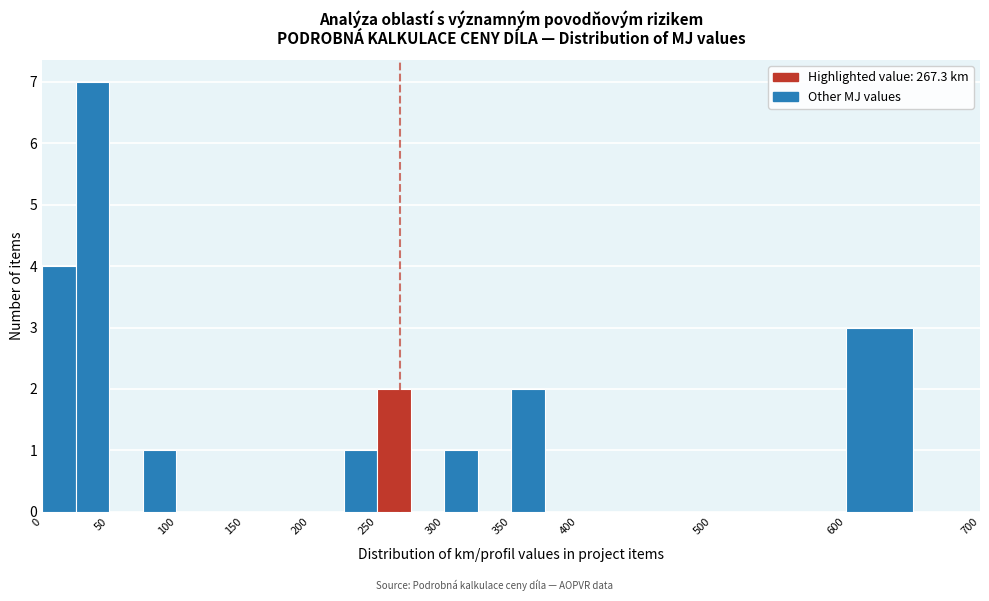

Reading left to right, transcribe this chart: for each bar, give the range it covers on the x-axis and its height. The values are not printed on the chart, so give them approximately, as read against the axis.

0 to 25: 4
25 to 50: 7
50 to 75: 0
75 to 100: 1
100 to 125: 0
125 to 150: 0
150 to 175: 0
175 to 200: 0
200 to 225: 0
225 to 250: 1
250 to 275: 2
275 to 300: 0
300 to 325: 1
325 to 350: 0
350 to 375: 2
375 to 400: 0
400 to 450: 0
450 to 500: 0
500 to 550: 0
550 to 600: 0
600 to 650: 3
650 to 700: 0